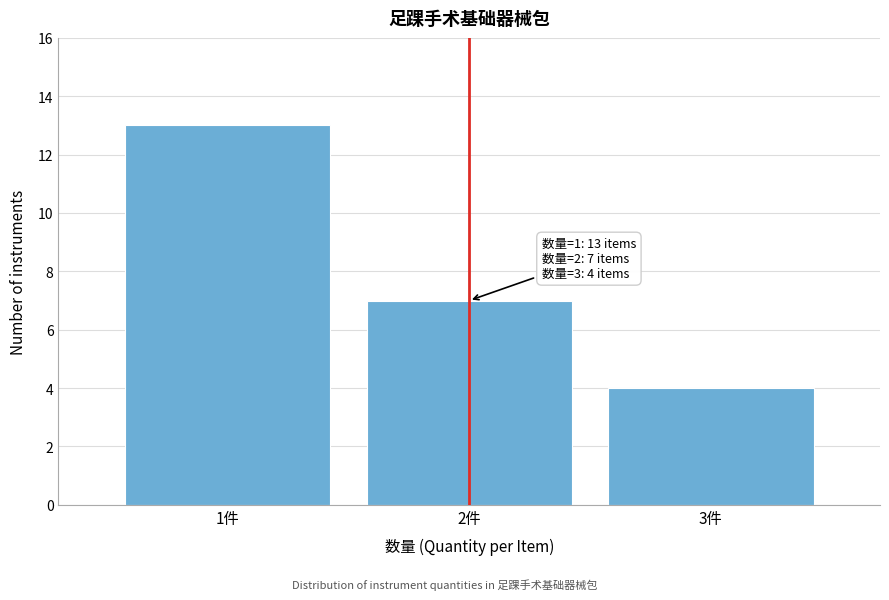

Reading right to left, list all the values displayed in this chart.

3件=4	2件=7	1件=13